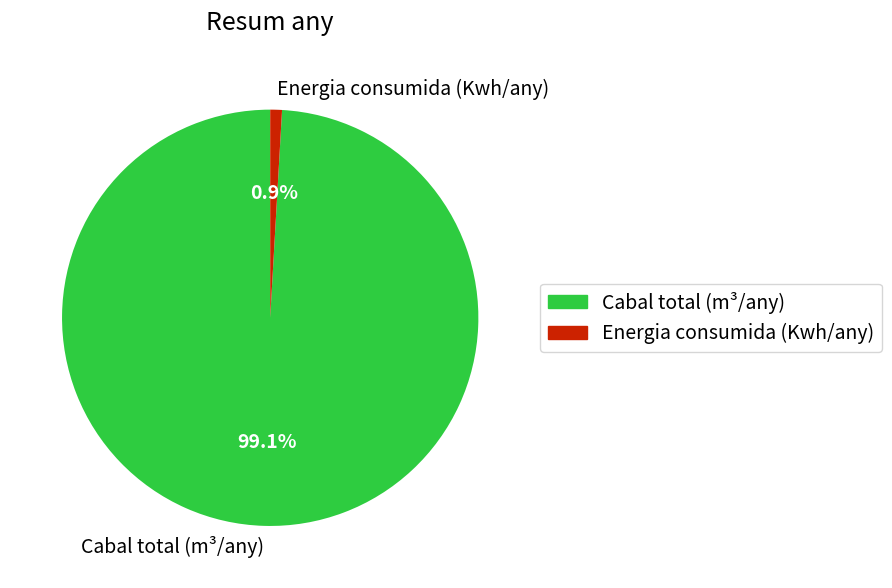

Is it true that Cabal total (m³/any) is 99% of the pie?

True